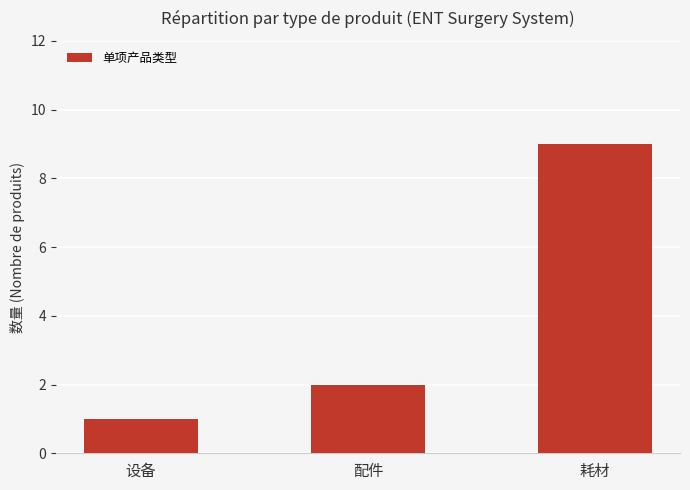

True or false: the data shows 1 at 配件.

False